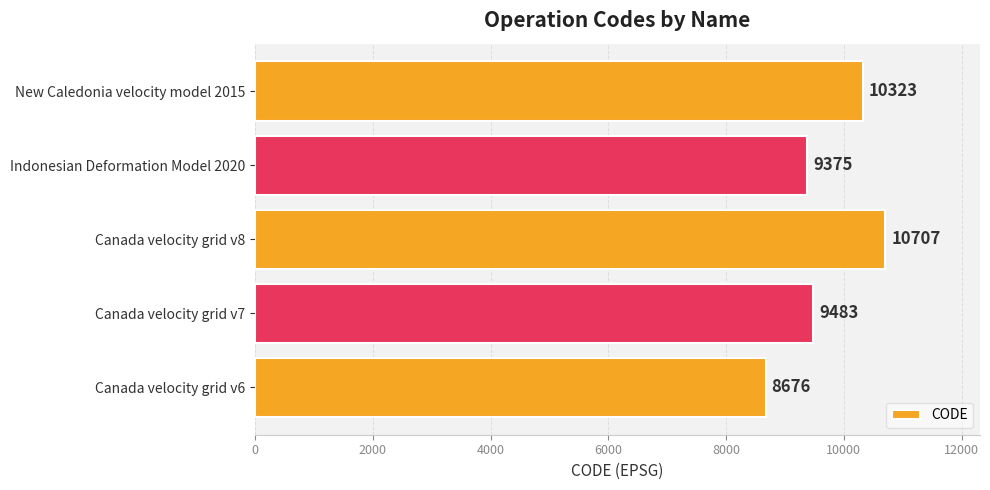

Approximately how many times larger is the value at Canada velocity grid v7 compared to Indonesian Deformation Model 2020?

1.0